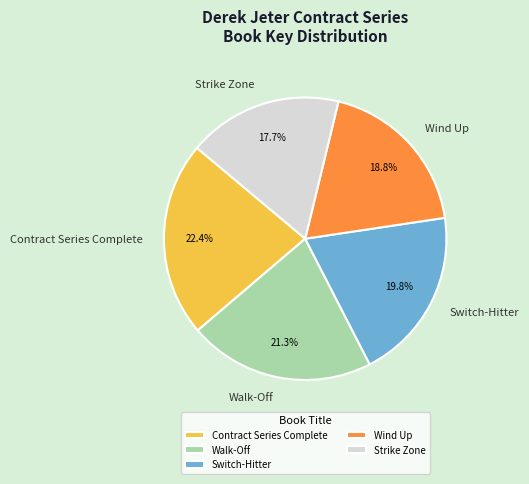

To the nearest percent, what is the average slice percentage?

20%